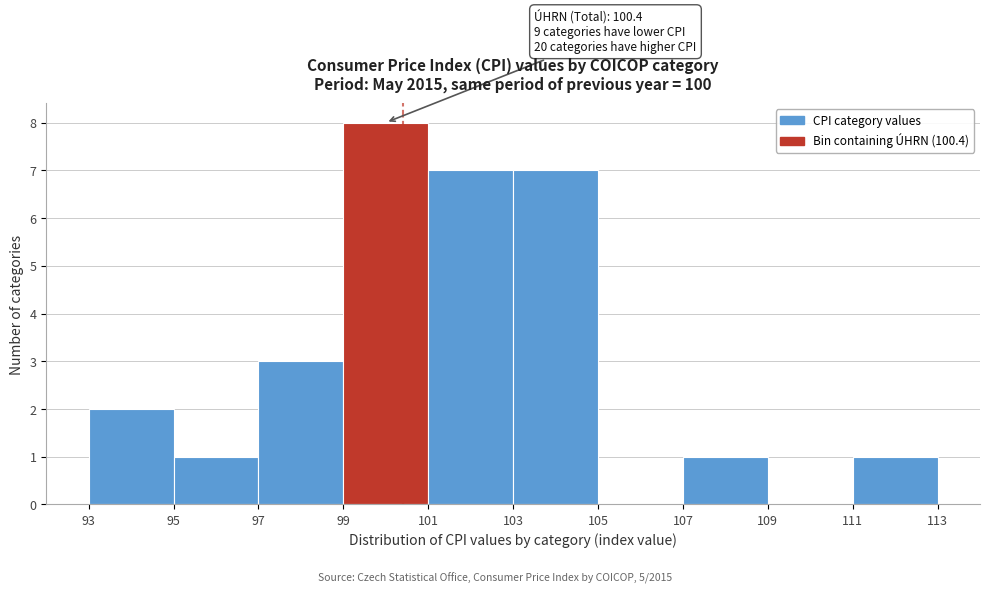

Over which range of the x-axis is the bar tallest?

99 to 101